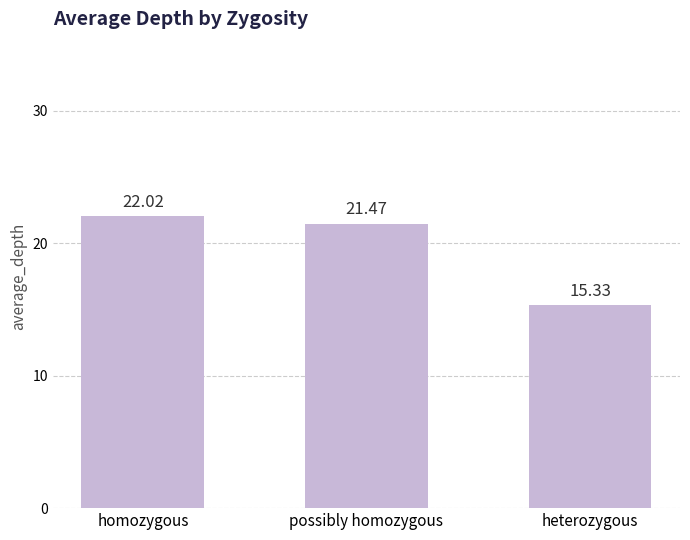

Between possibly homozygous and homozygous, which is larger?

homozygous